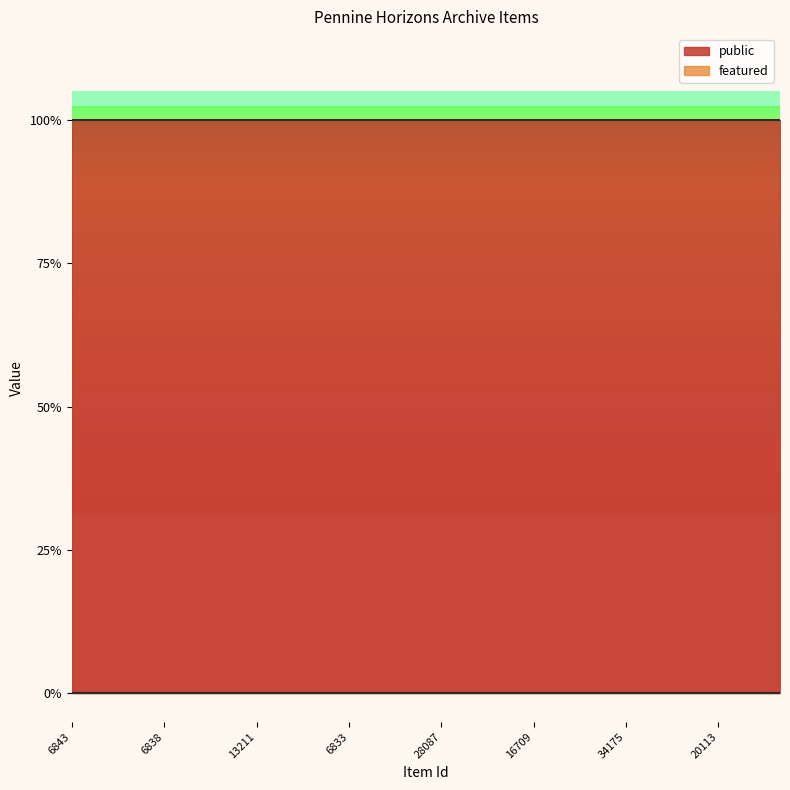

Which series has the largest total across all categories?

public